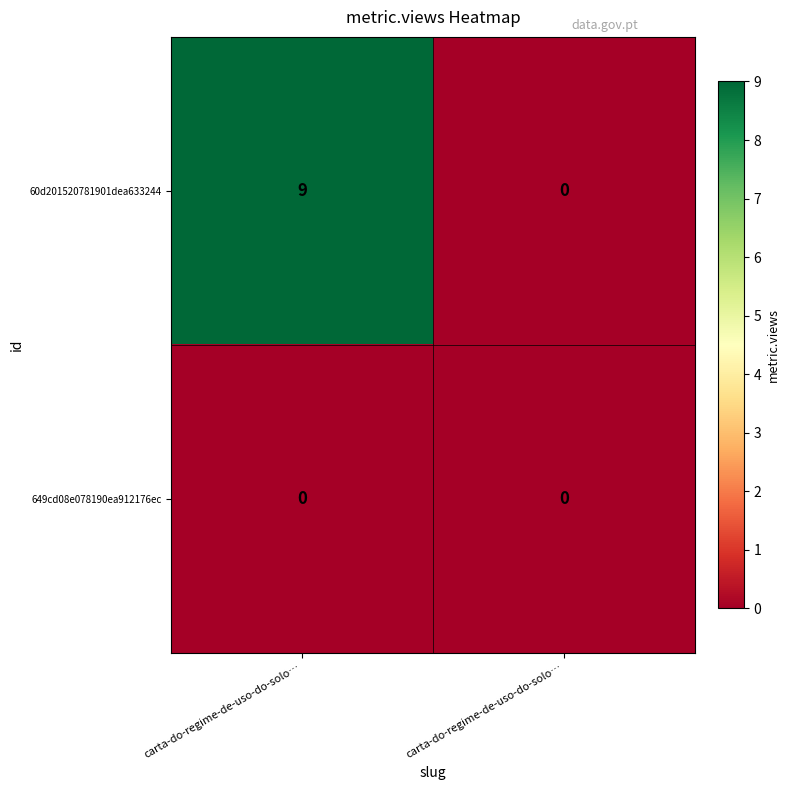

How many positive values does the 60d201520781901dea633244 series have?

1